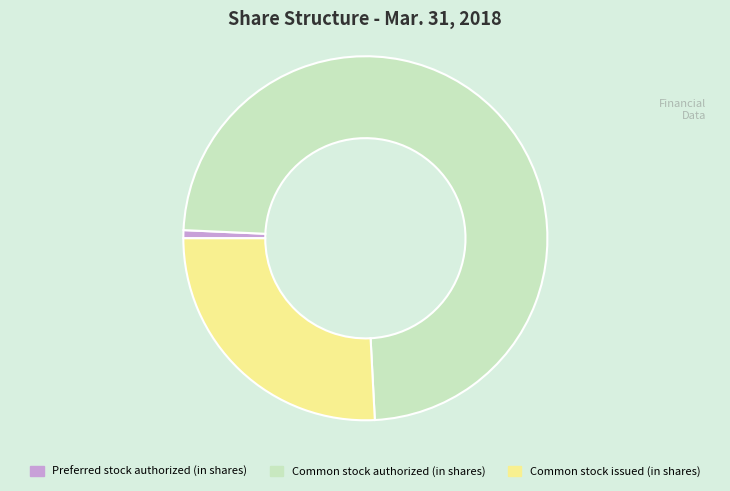

Is there a majority slice in this chart?

Yes